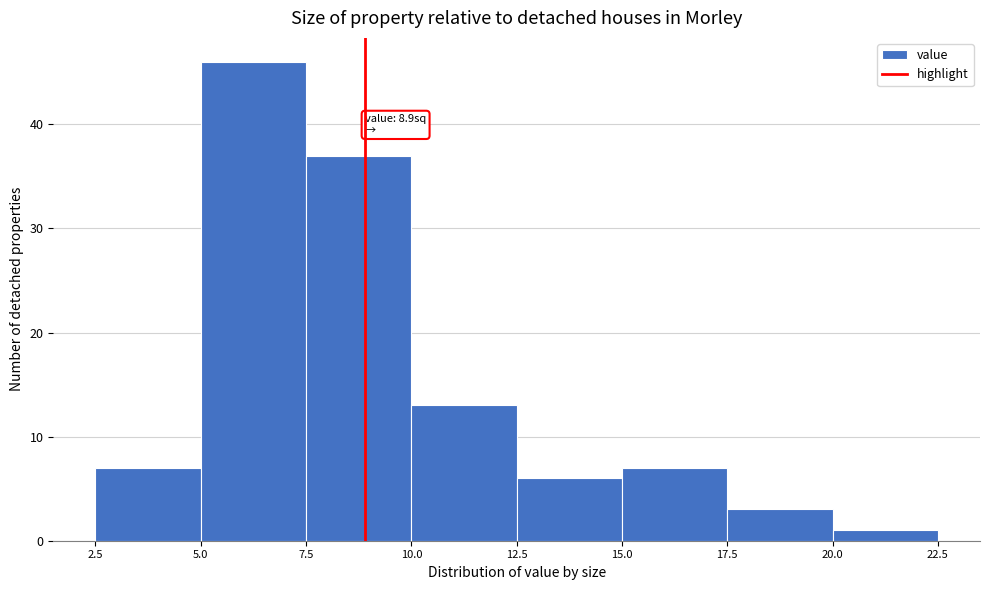

Over which range of the x-axis is the bar tallest?

5.0 to 7.5